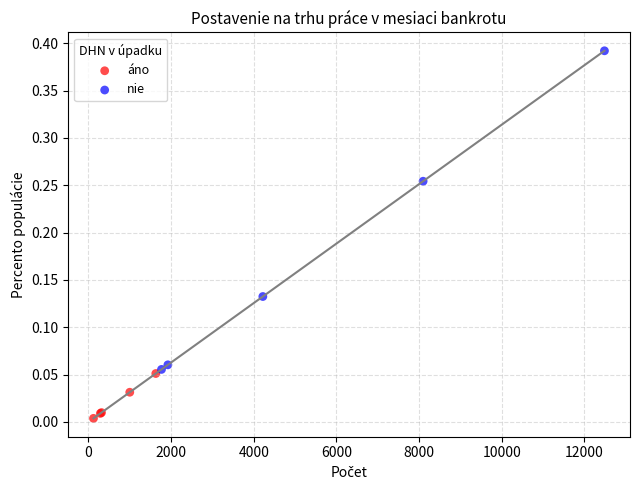

Which series contains the highest Y value?

nie